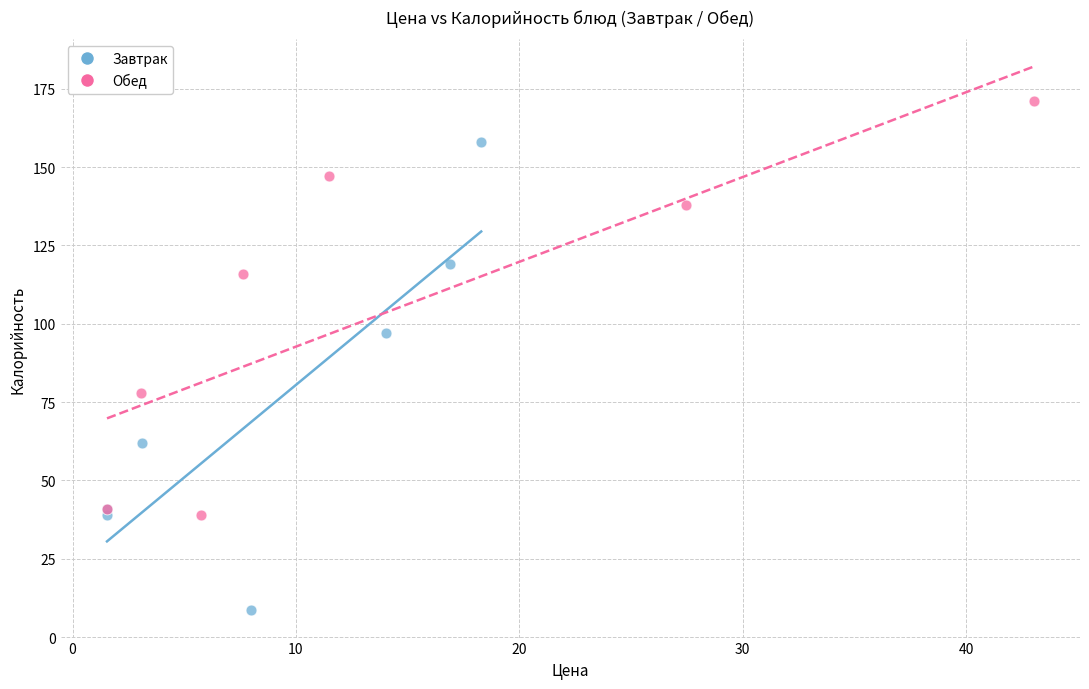

Which series contains the lowest Y value?

Завтрак